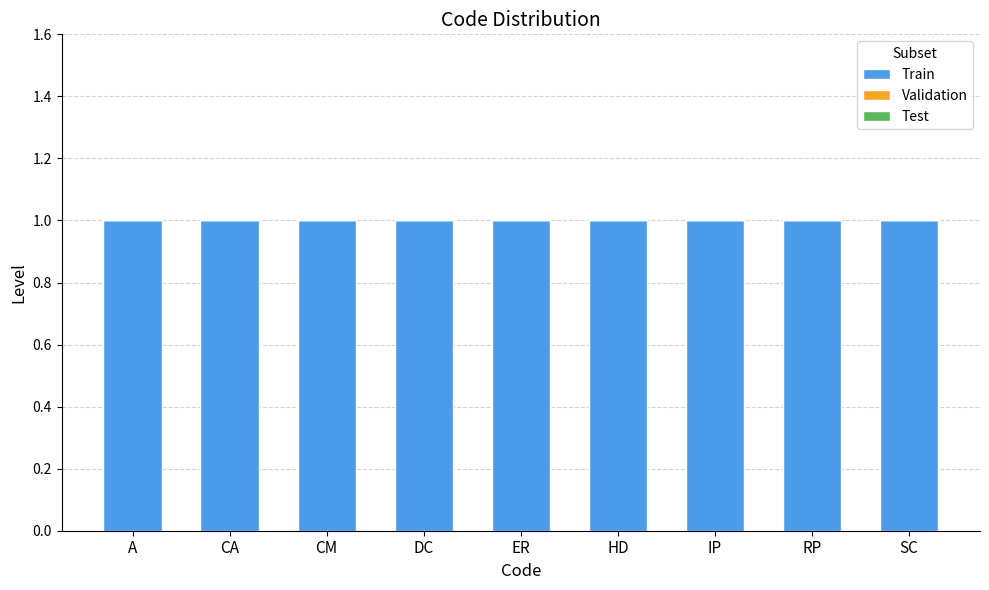

The value of Train at SC is 1. True or false?

True